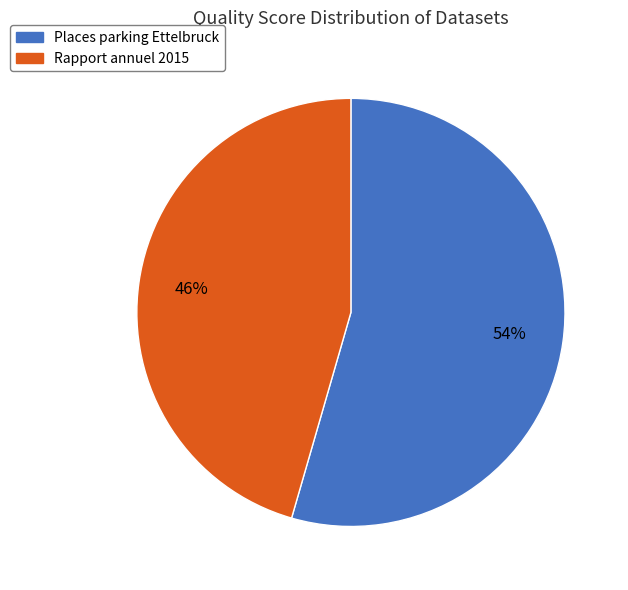

Does Places parking Ettelbruck represent more than half of the total?

Yes